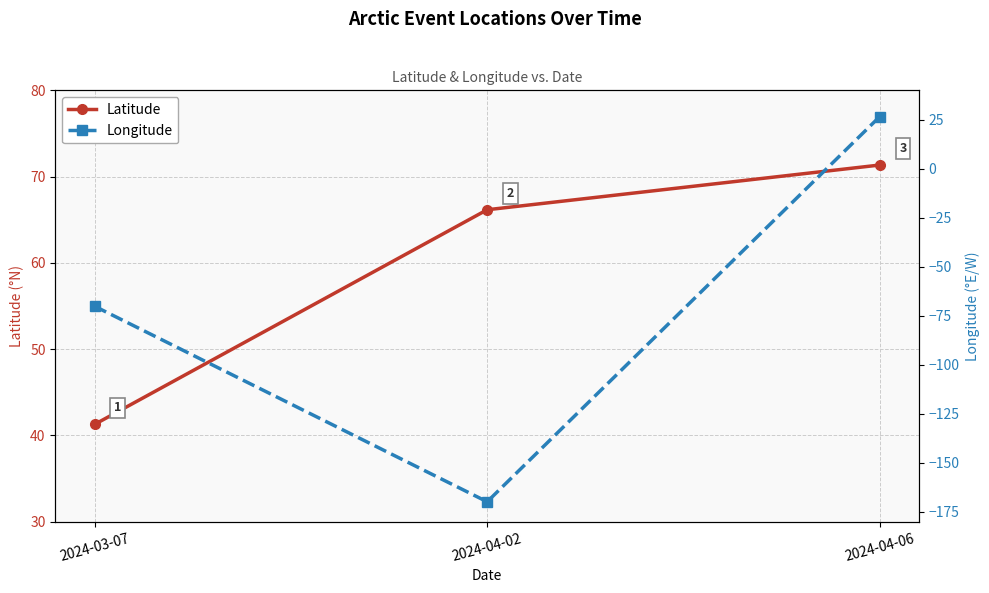

How many lines are shown in the chart?

2